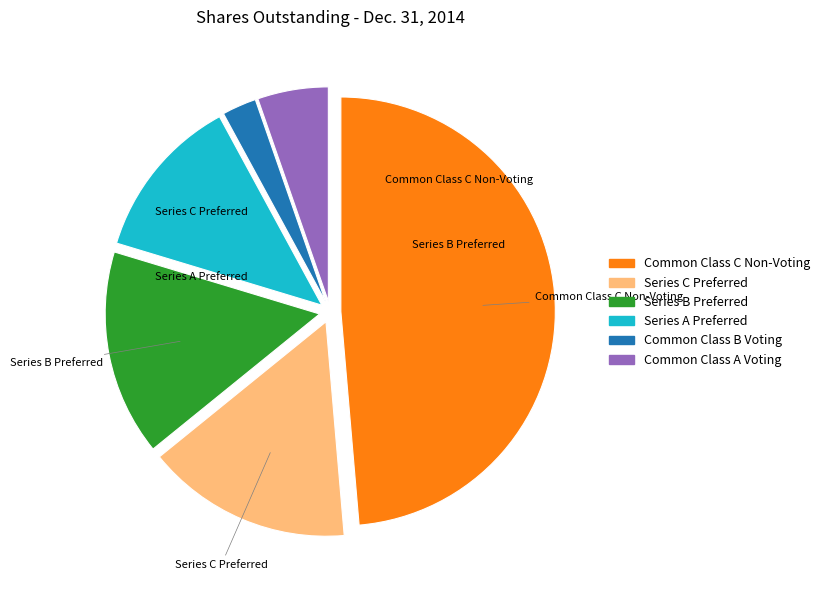

What is the ratio of the value at Common Class B Voting to the value at Series C Preferred?

0.2